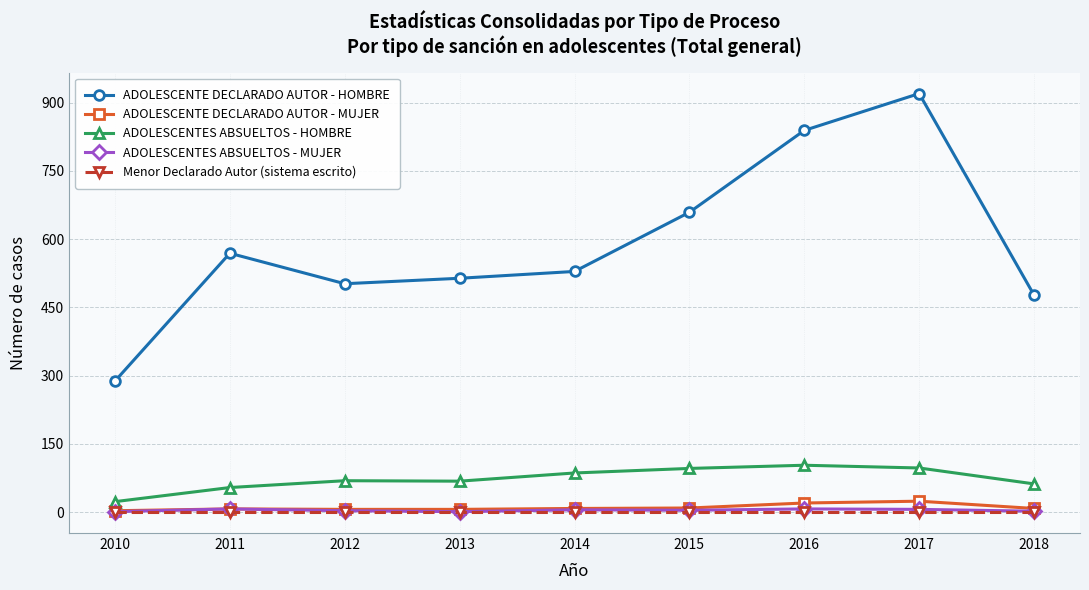

Which series has the largest total across all categories?

ADOLESCENTE DECLARADO AUTOR - HOMBRE